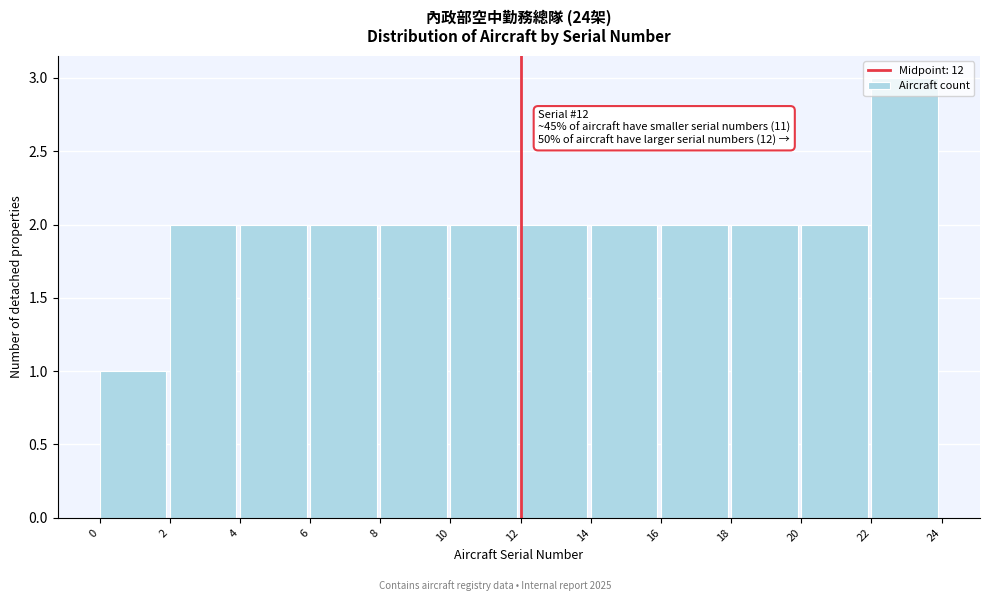

Which range on the x-axis has the tallest bar?

22 to 24